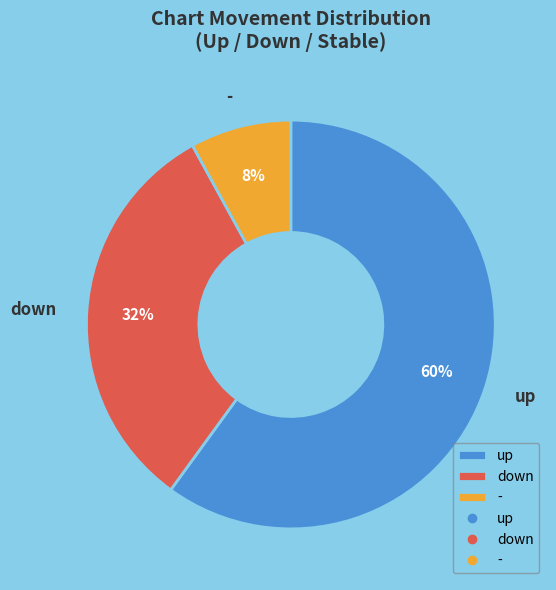

What is the largest slice in the pie chart?

up